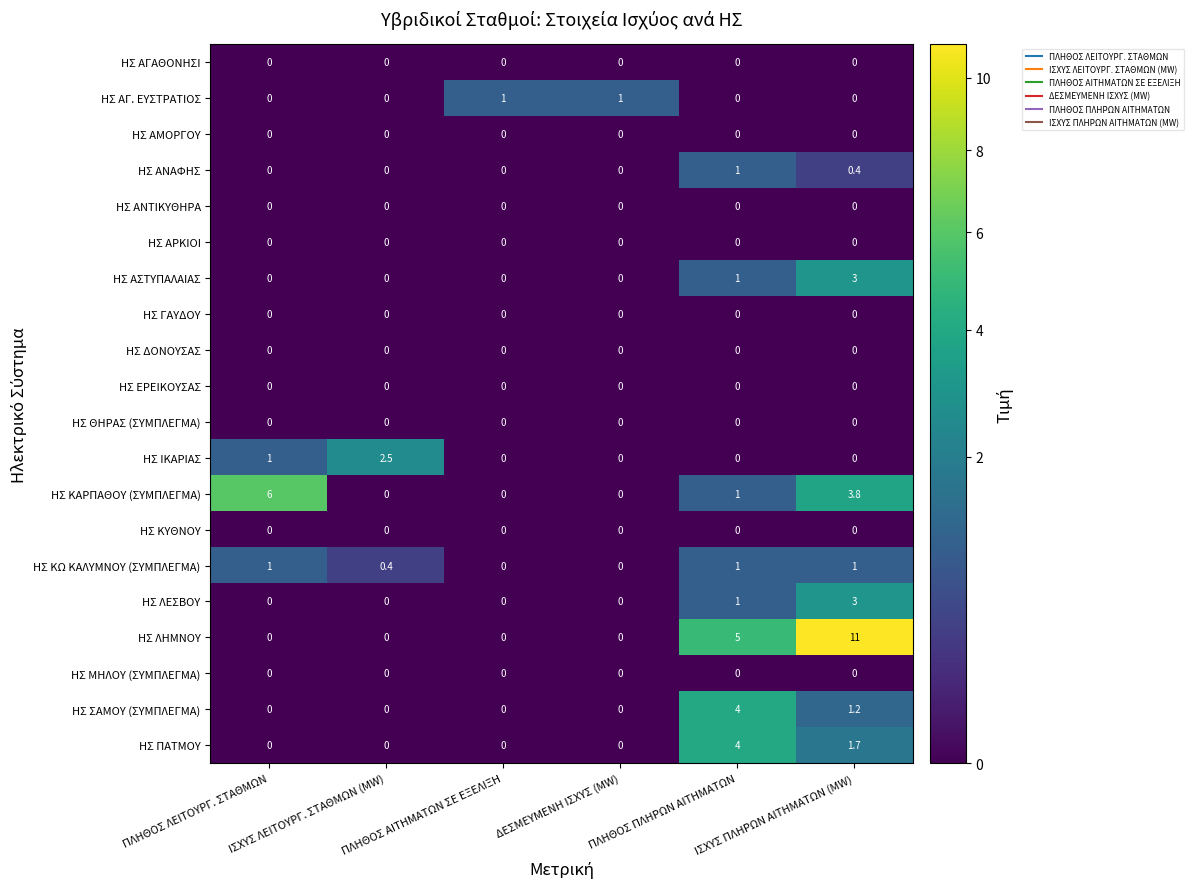

Which series has the largest total across all categories?

ΗΣ ΛΗΜΝΟΥ